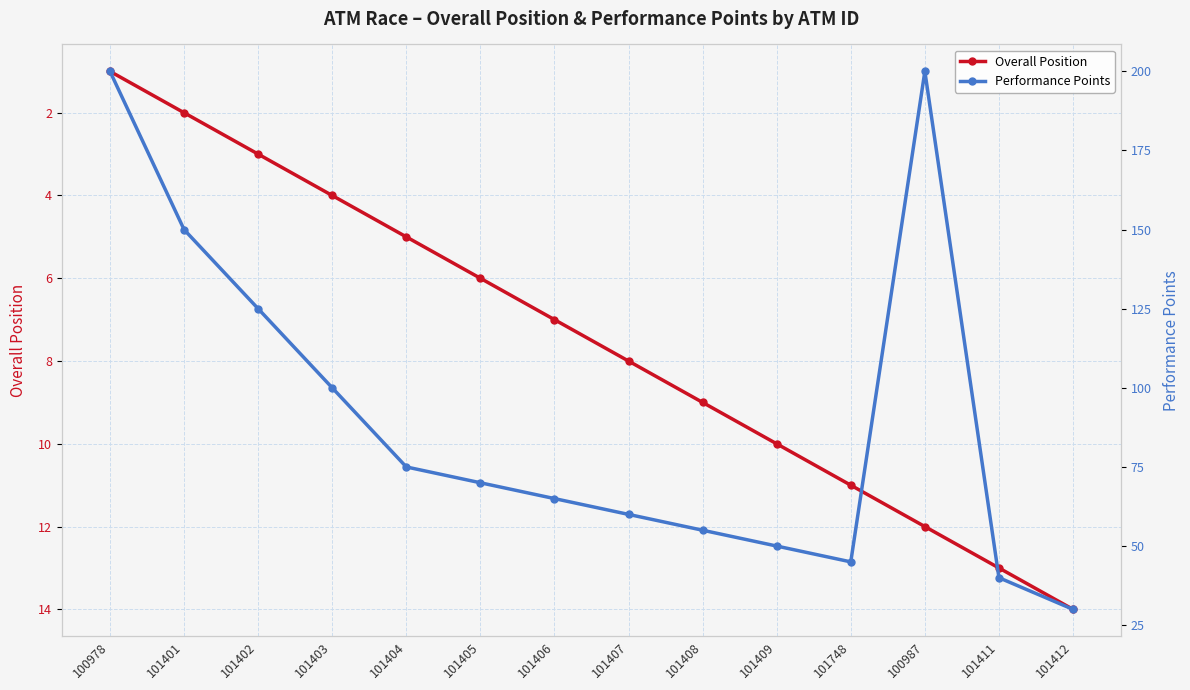

True or false: Overall Position and Performance Points intersect in this chart.

False